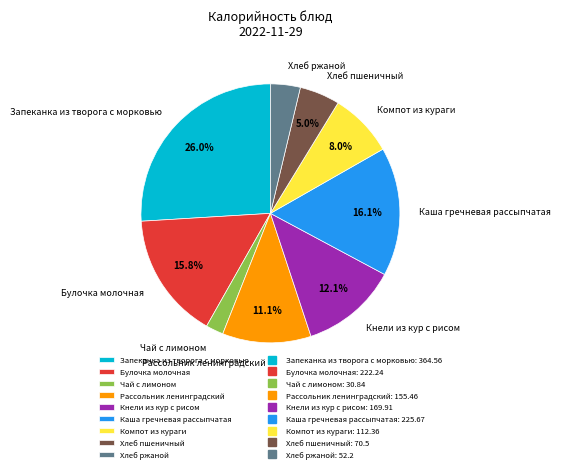

To the nearest percent, what percentage of the pie is Булочка молочная?

16%